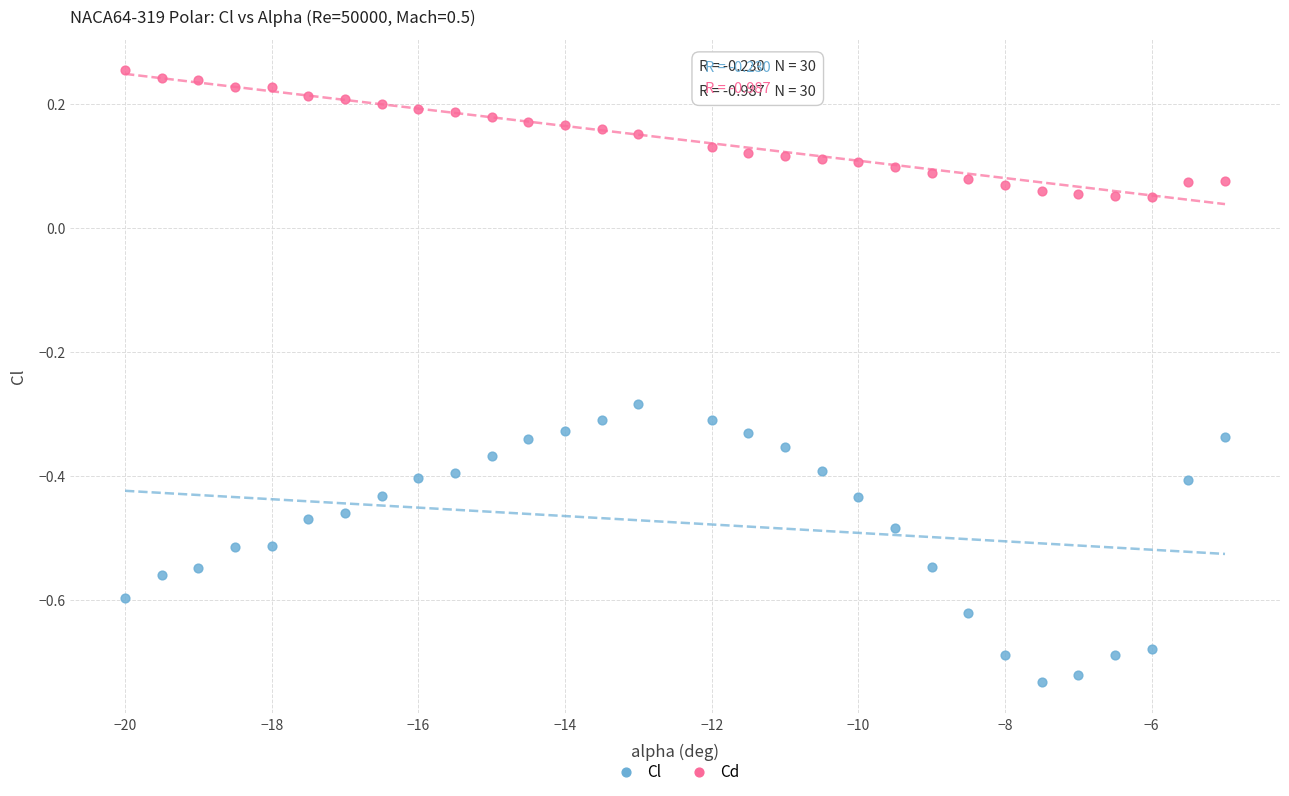

Which series contains the highest Y value?

Cd